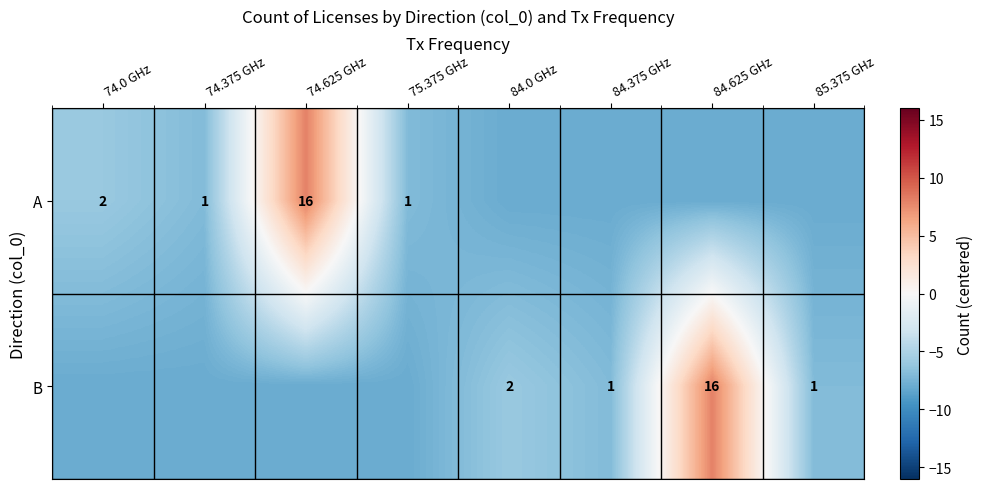

Is it true that A equals 16 at 74.625 GHz?

True